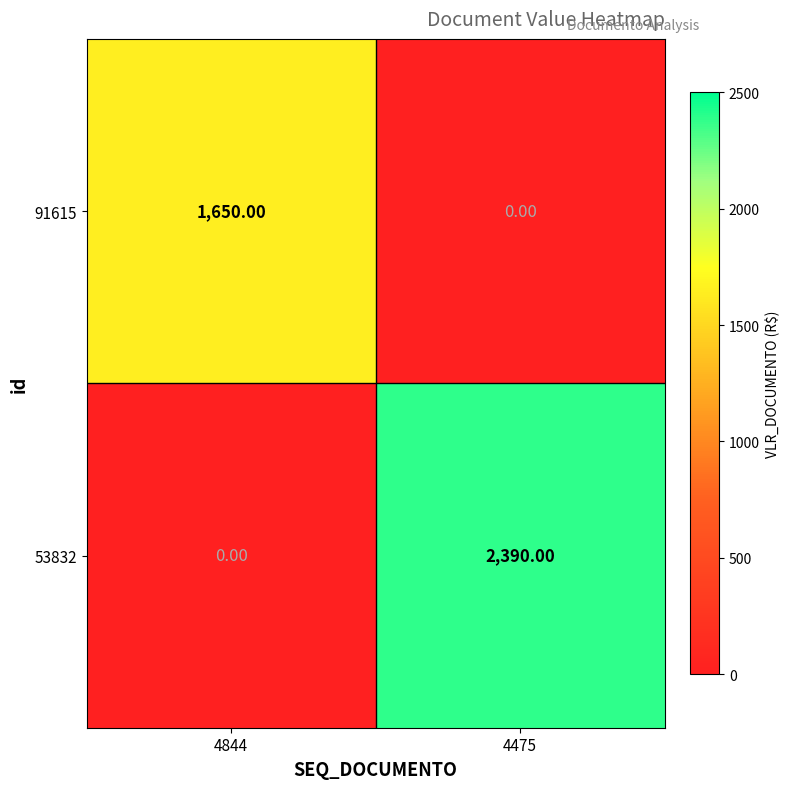

List the labels in order of 91615 value, largest first.

4844, 4475